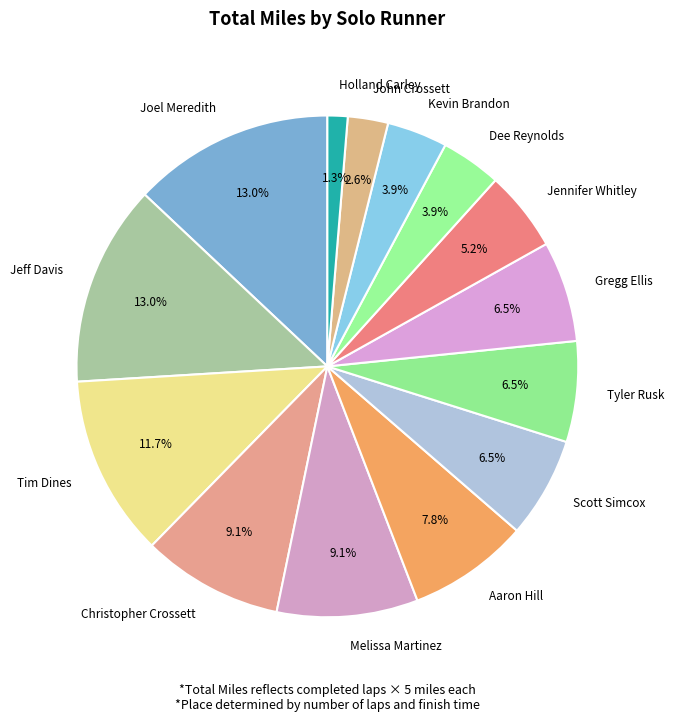

Which slice is the smallest?

Holland Carley